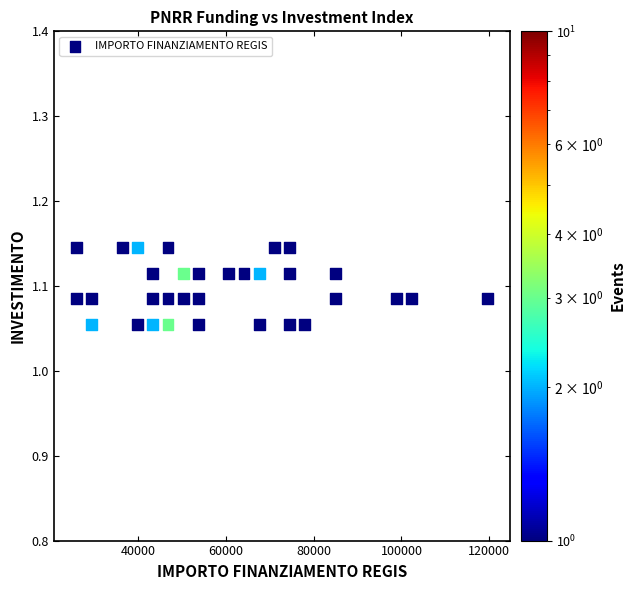

How many points are shown in the scatter plot?

32